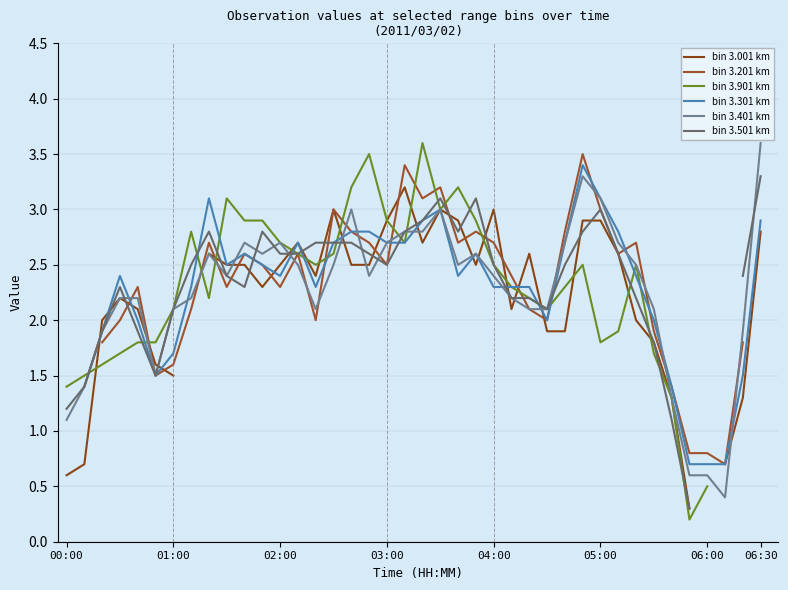

How many positive values does the bin 3.301 km series have?

39